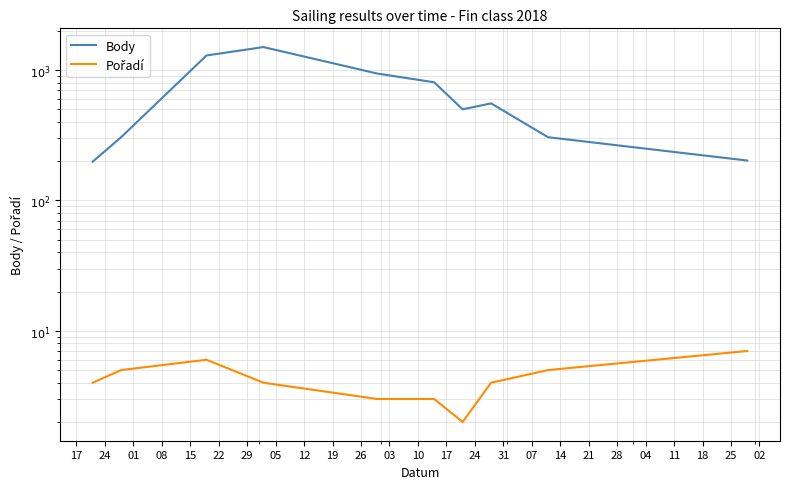

True or false: Body and Pořadí intersect in this chart.

False